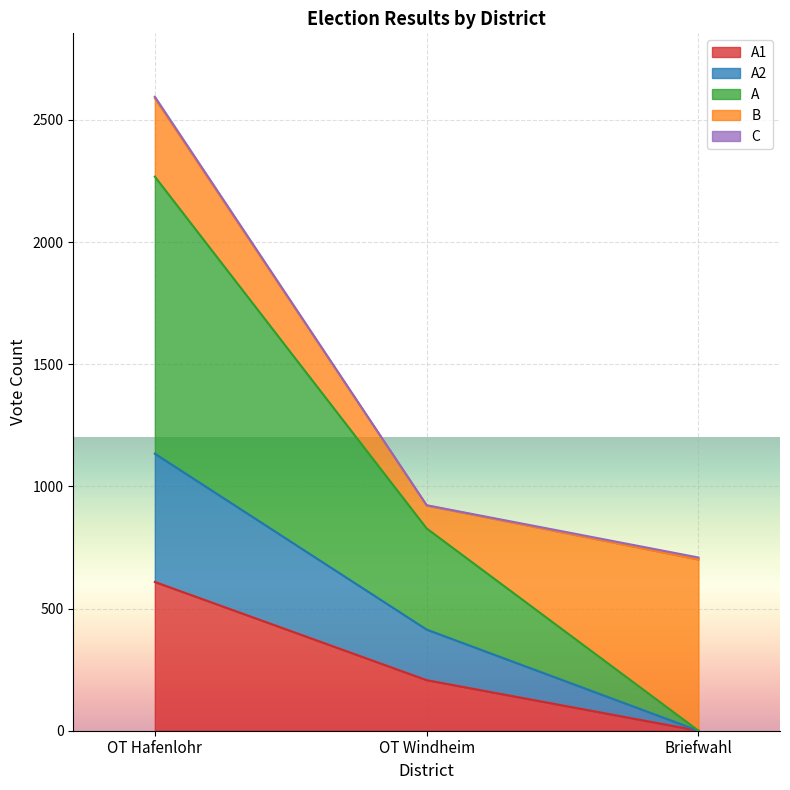

The value of A1 at OT Windheim is 207. True or false?

True